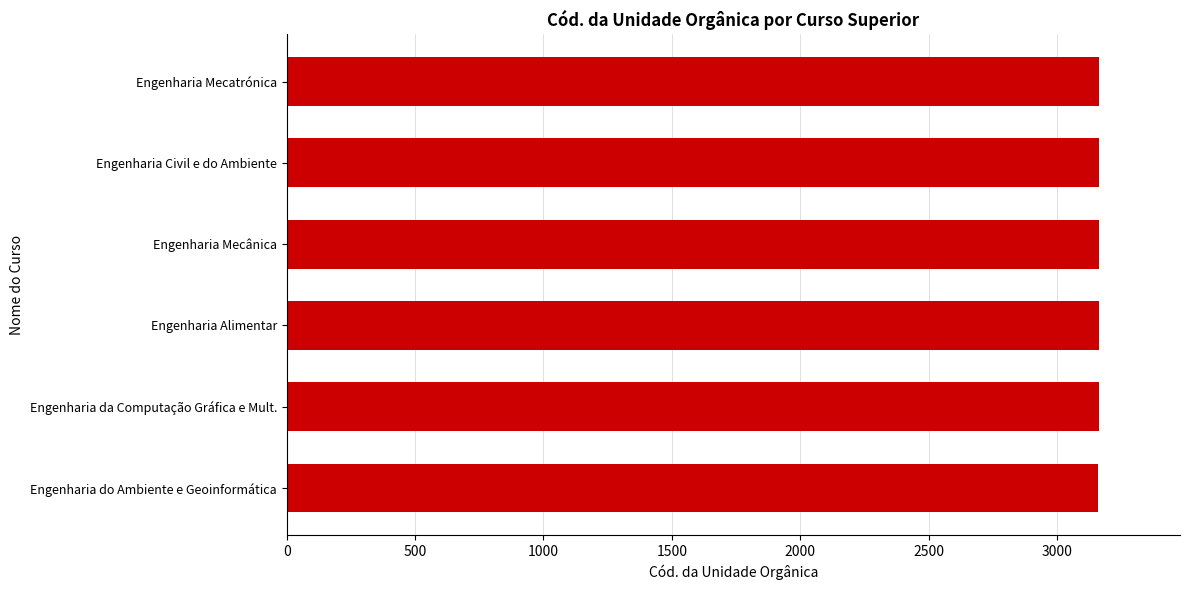

What is the maximum value shown in the chart?

3163